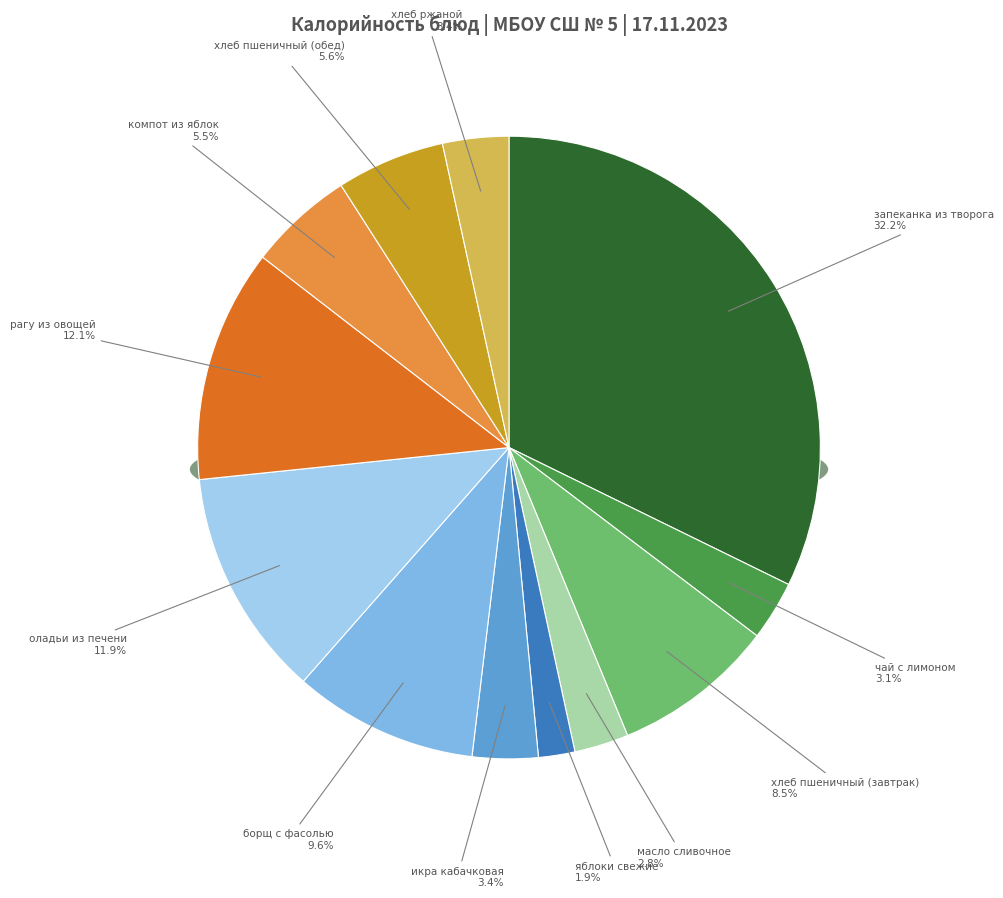

To the nearest percent, what is the average slice percentage?

8%